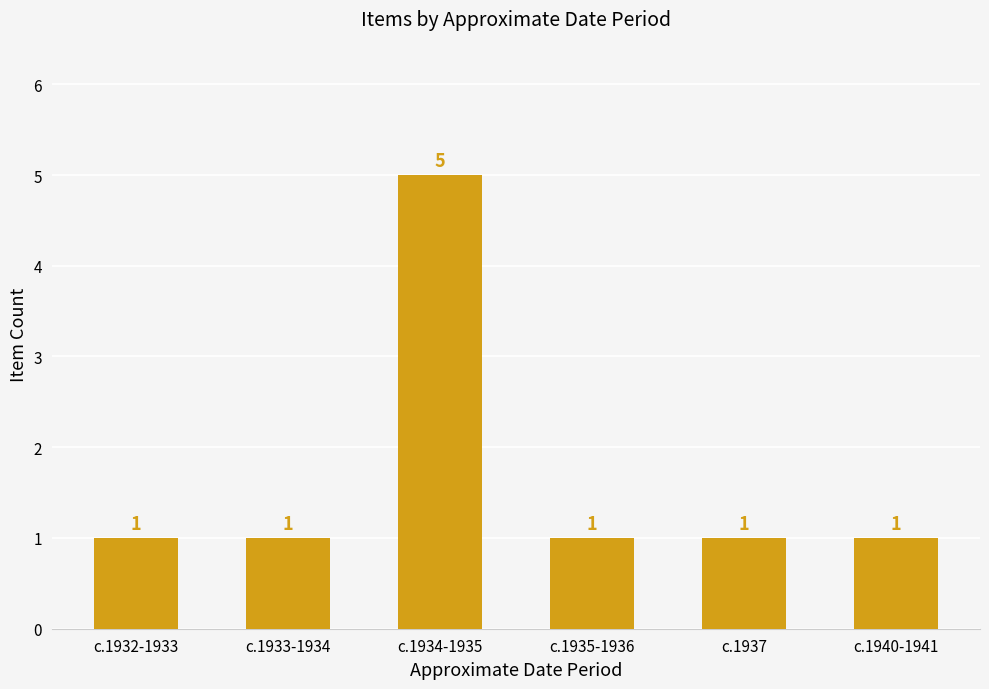

How many values are between 1 and 2?

5